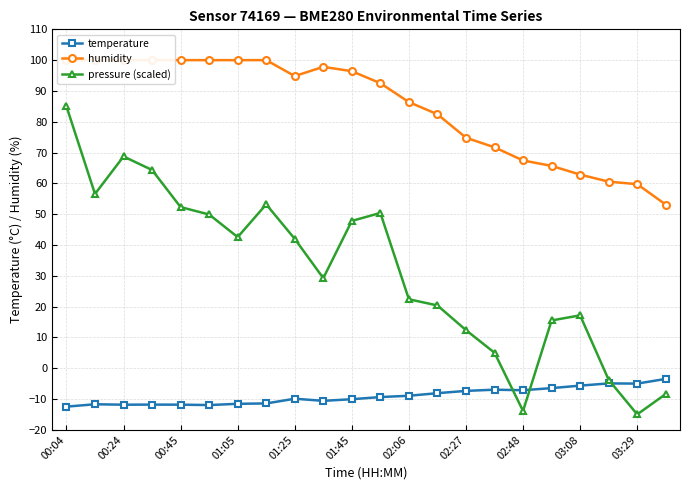

How many values in the humidity series exceed 94?

11